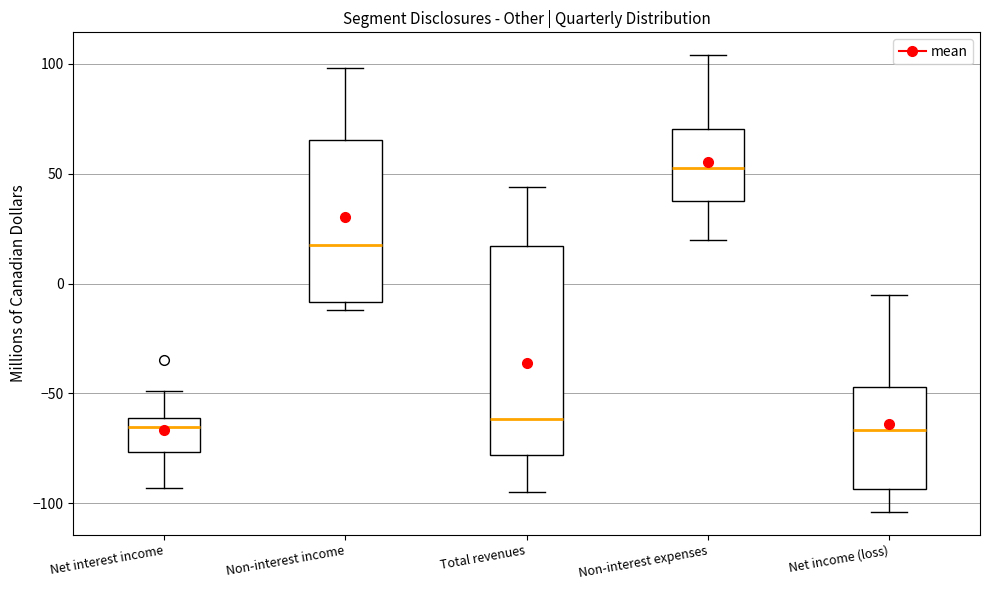

Reading left to right, read every box against the y-axis: the position of its median line, the range the box covers, and the ends of its whiskers. The values are not printed on the chart, so give them approximately, as read against the axis.

Net interest income: median -65, box -75 to -60, whiskers -95 to -50
Non-interest income: median 20, box -10 to 65, whiskers -10 (just below the box's lower edge) to 100
Total revenues: median -60, box -80 to 15, whiskers -95 to 45
Non-interest expenses: median 55, box 40 to 70, whiskers 20 to 105
Net income (loss): median -65, box -95 to -45, whiskers -105 to -5